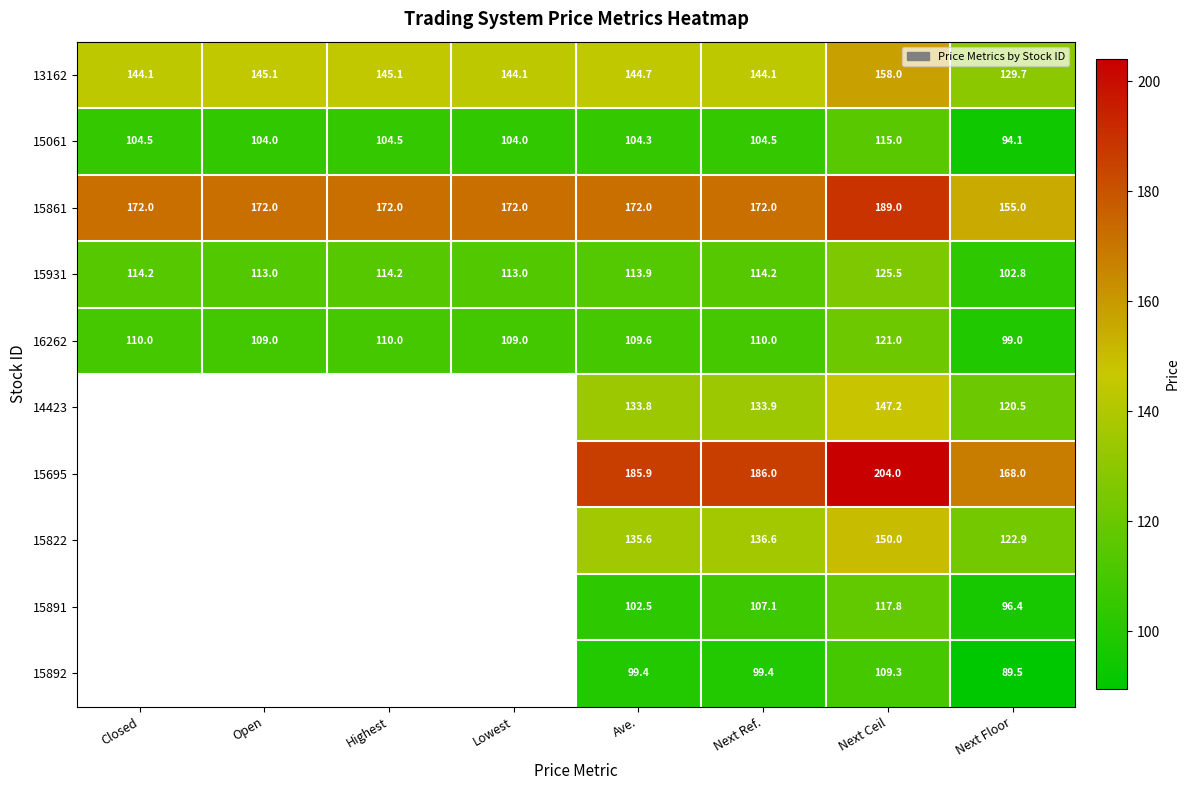

Where does the 15061 series first go above 104?

Closed